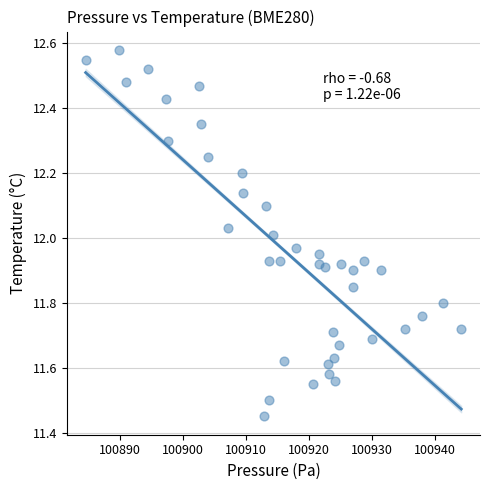

What is the range of Y values (max minus min)?

1.1